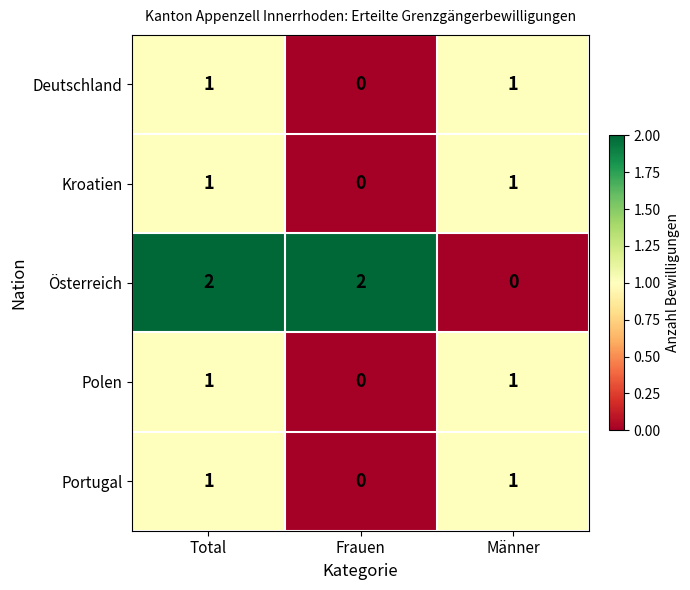

Reading left to right, extract all data points from this chart.

Deutschland: Total=1	Frauen=0	Männer=1
Kroatien: Total=1	Frauen=0	Männer=1
Österreich: Total=2	Frauen=2	Männer=0
Polen: Total=1	Frauen=0	Männer=1
Portugal: Total=1	Frauen=0	Männer=1